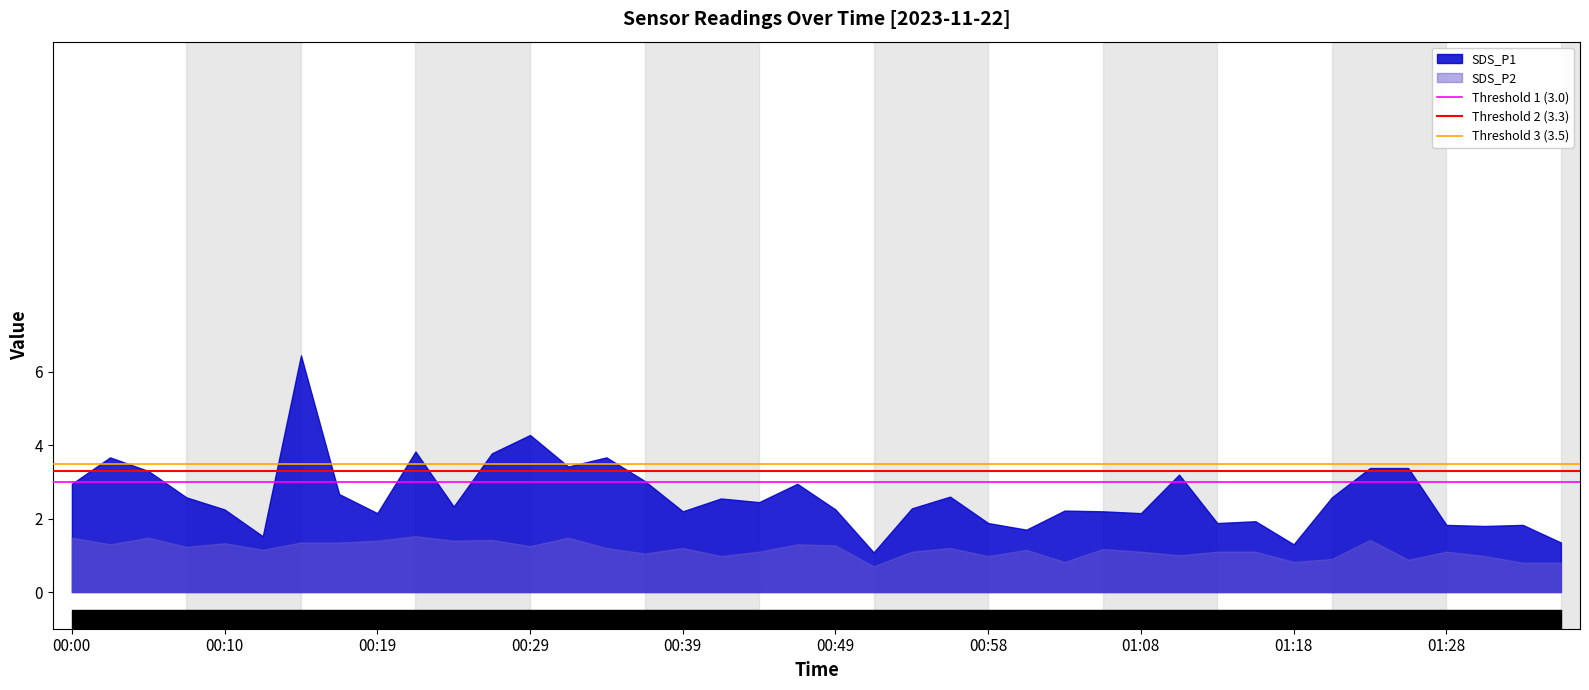

What is the lowest value of the Threshold 3 (3.5) series?

3.5